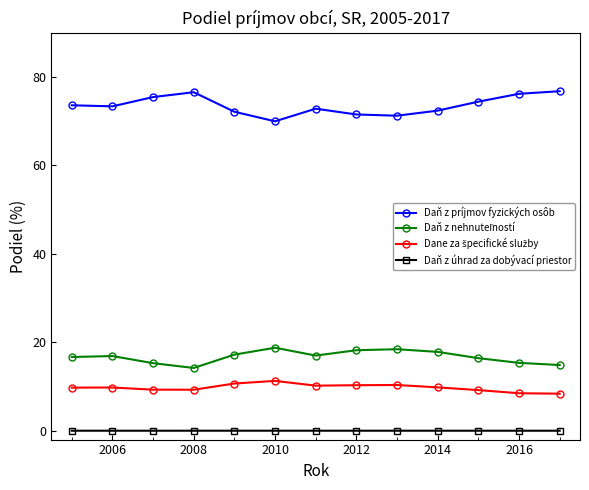

Which series has the widest spread of values?

Daň z príjmov fyzických osôb